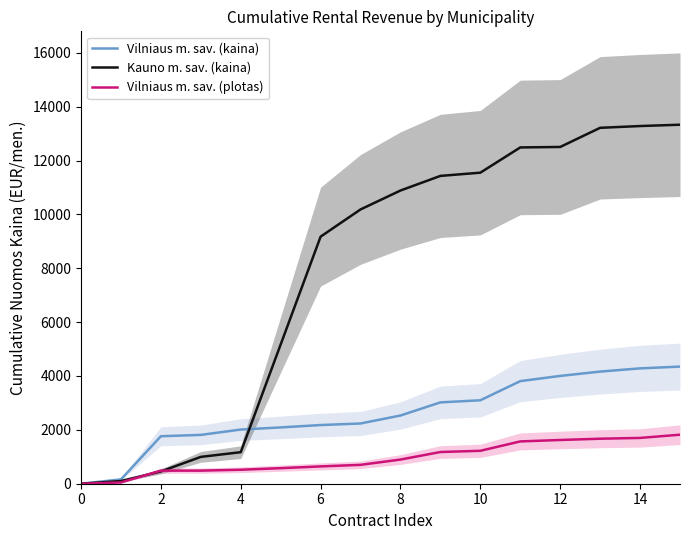

What is the maximum value for Kauno m. sav. (kaina)?

13331.2